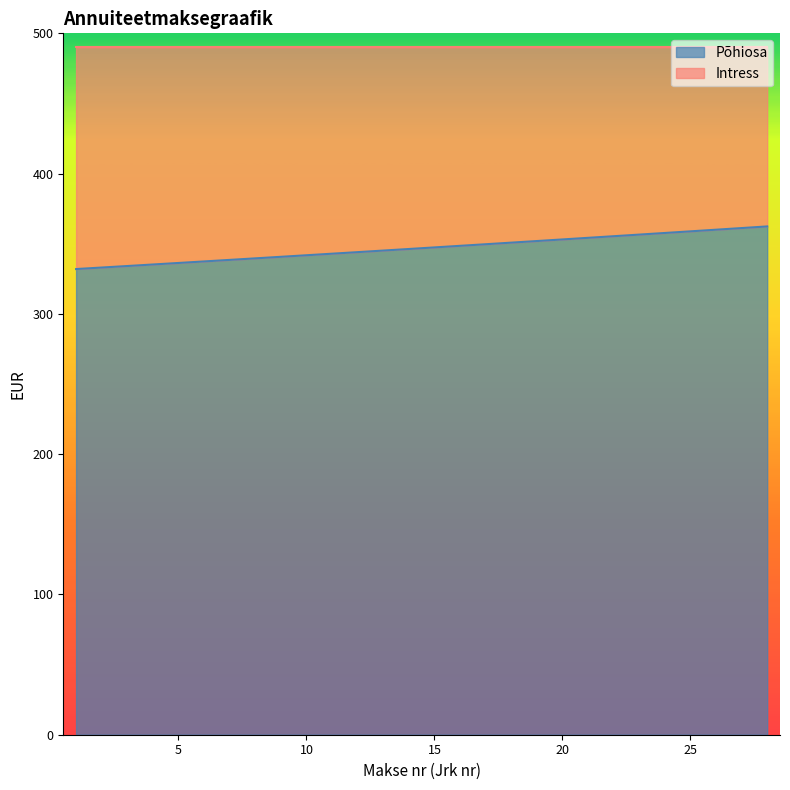

How many values exceed 347?

14